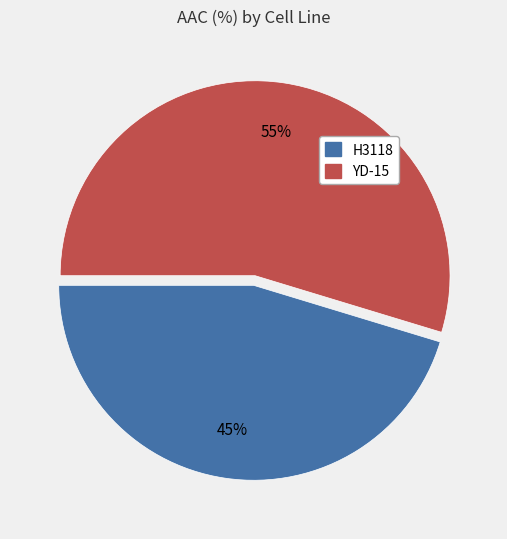

Which slice is the largest?

YD-15